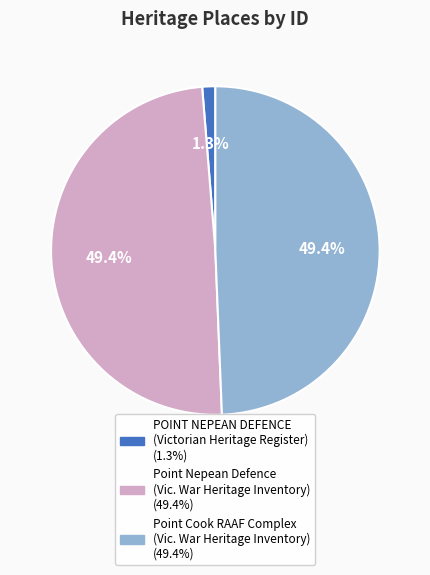

Do Point Nepean Defence (Vic. War Heritage Inventory) and POINT NEPEAN DEFENCE (Victorian Heritage Register) together represent more than half of the pie?

Yes